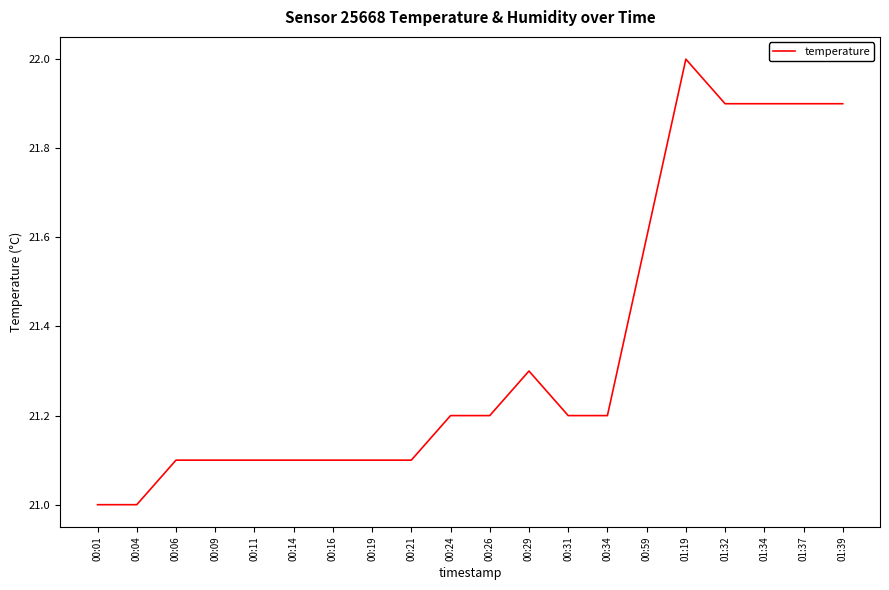

What is the difference between the values at 01:32 and 00:16?

0.8